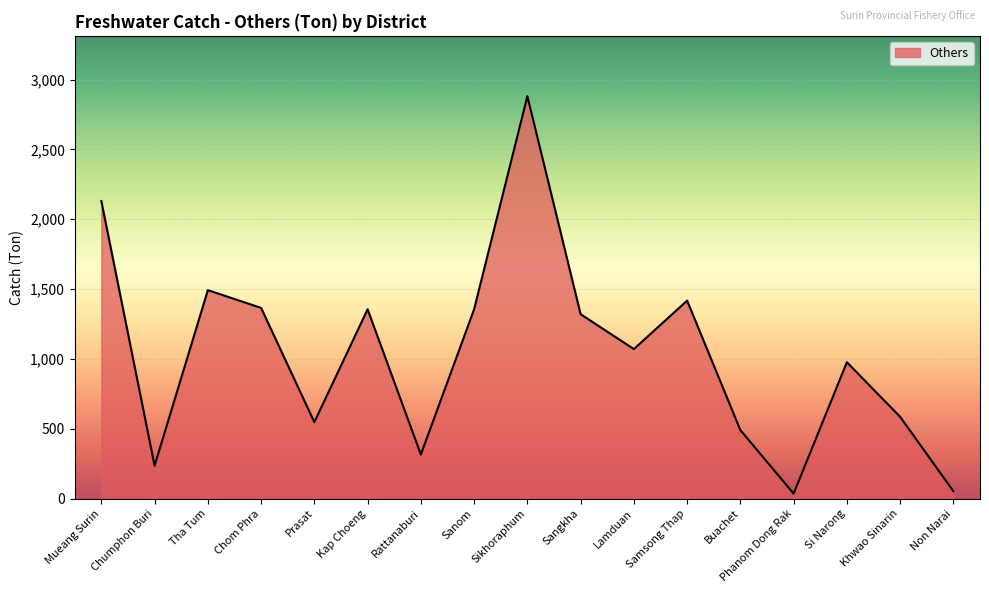

The value at Rattanaburi is 475. True or false?

False